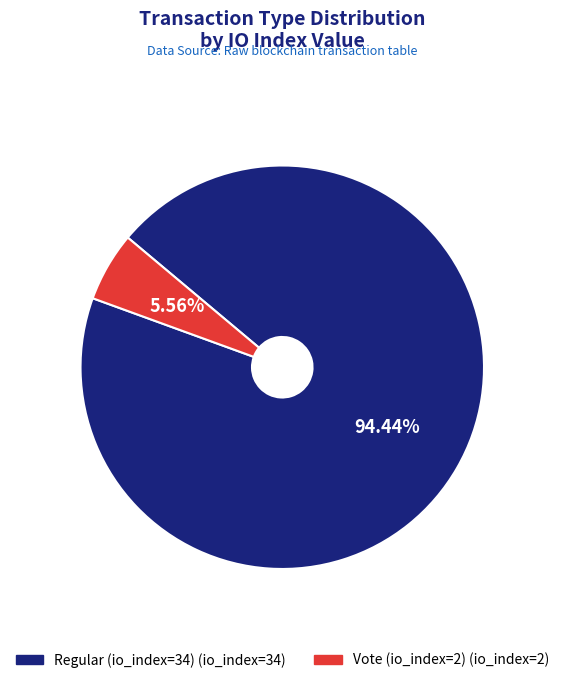

What percentage do Vote (io_index=2) and Regular (io_index=34) together represent?

100.0%